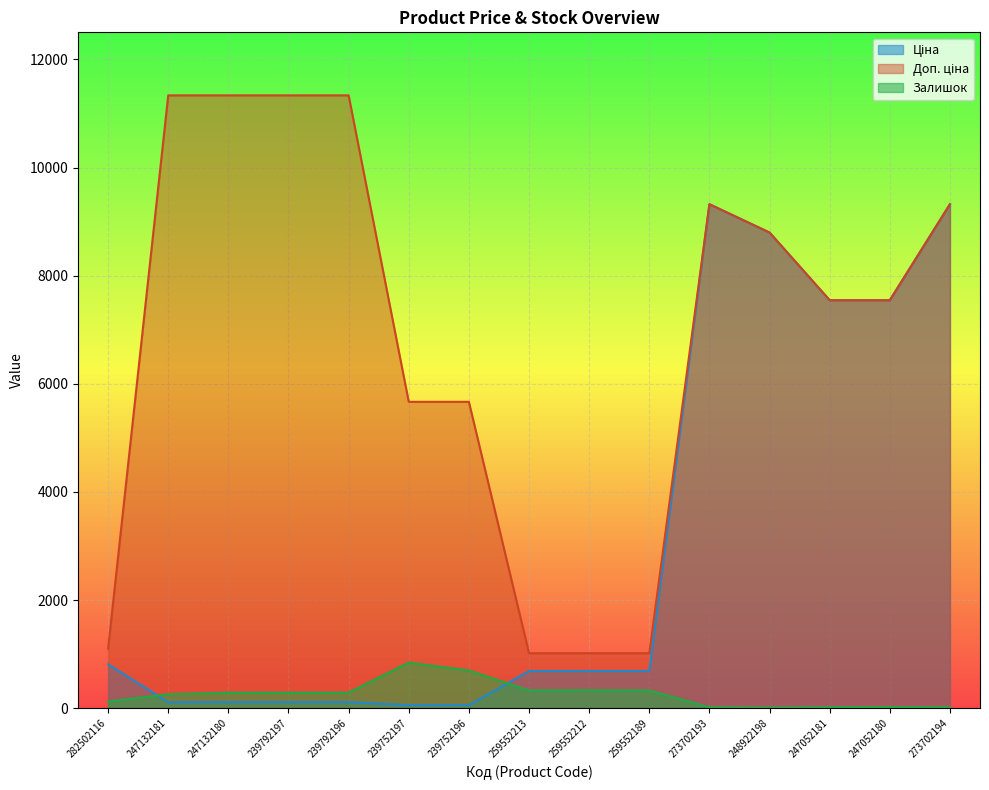

What is the sum of the Ціна values at 247132180 and 259552189?

802.4